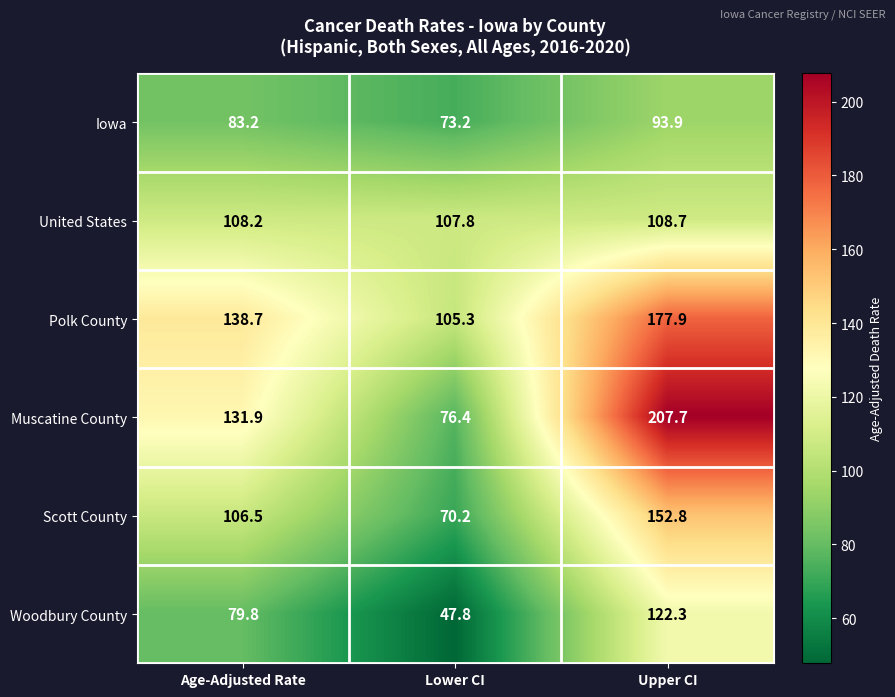

What is the sum of all United States values?

324.7